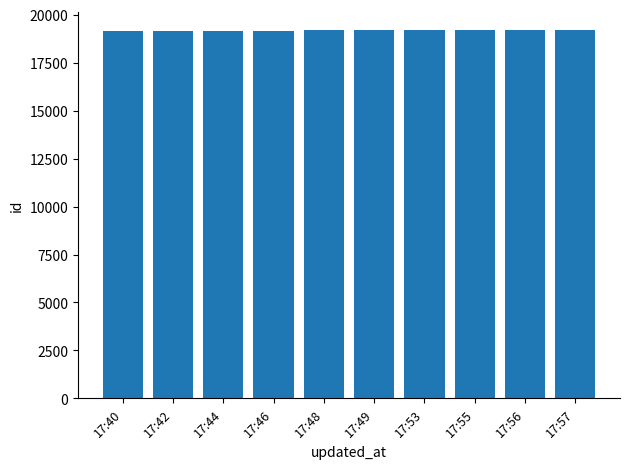

What is the value of the 1st bar from the left?

19169